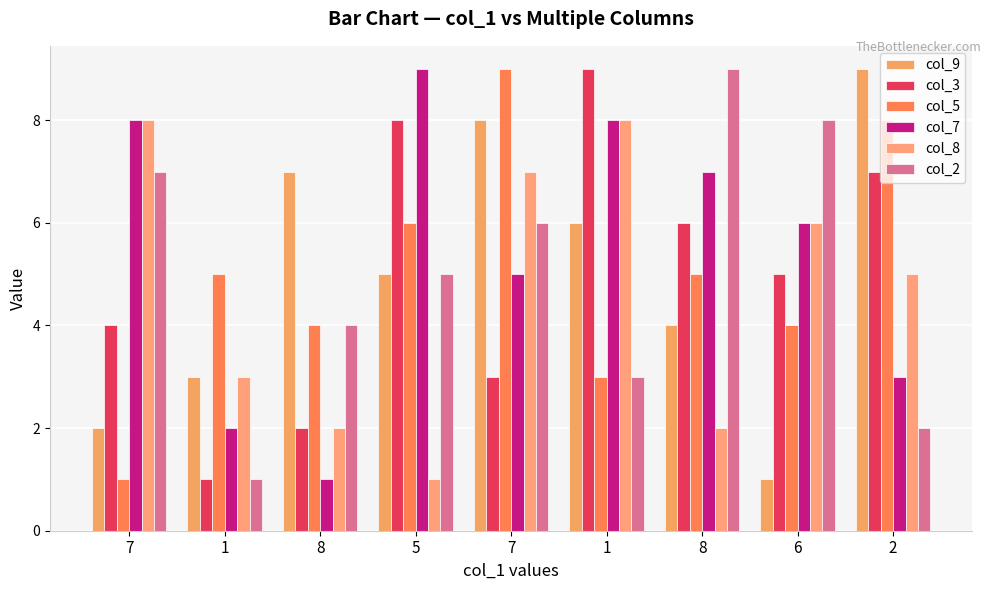

Count the number of data series in this chart.

6